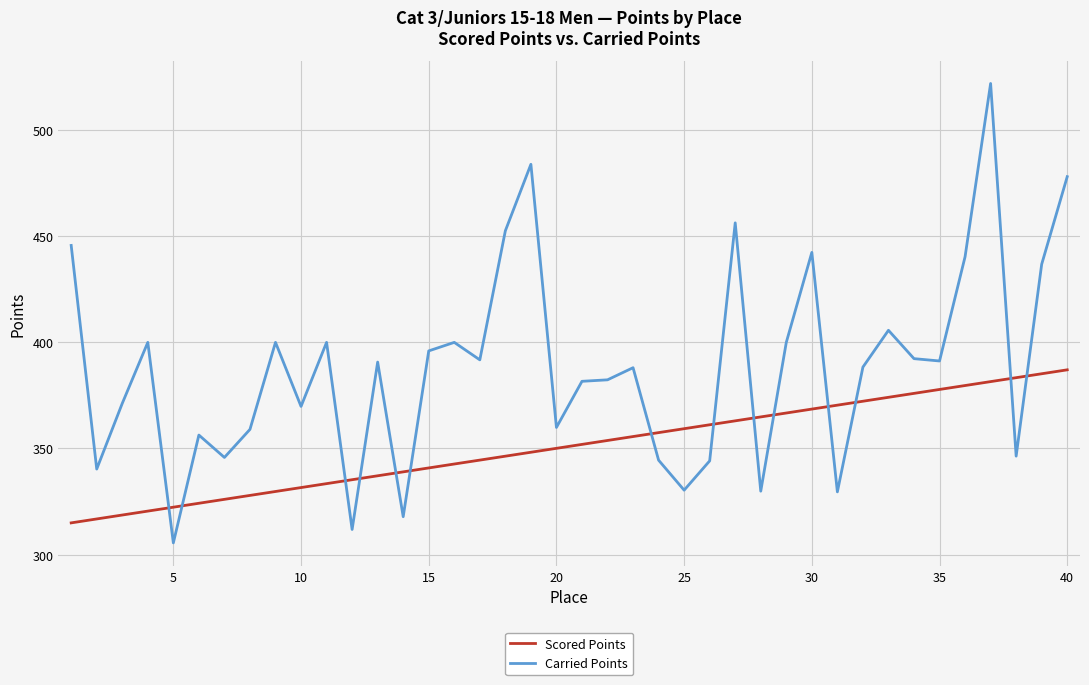

Rank the series by their maximum value, from lowest to highest.

Scored Points, Carried Points